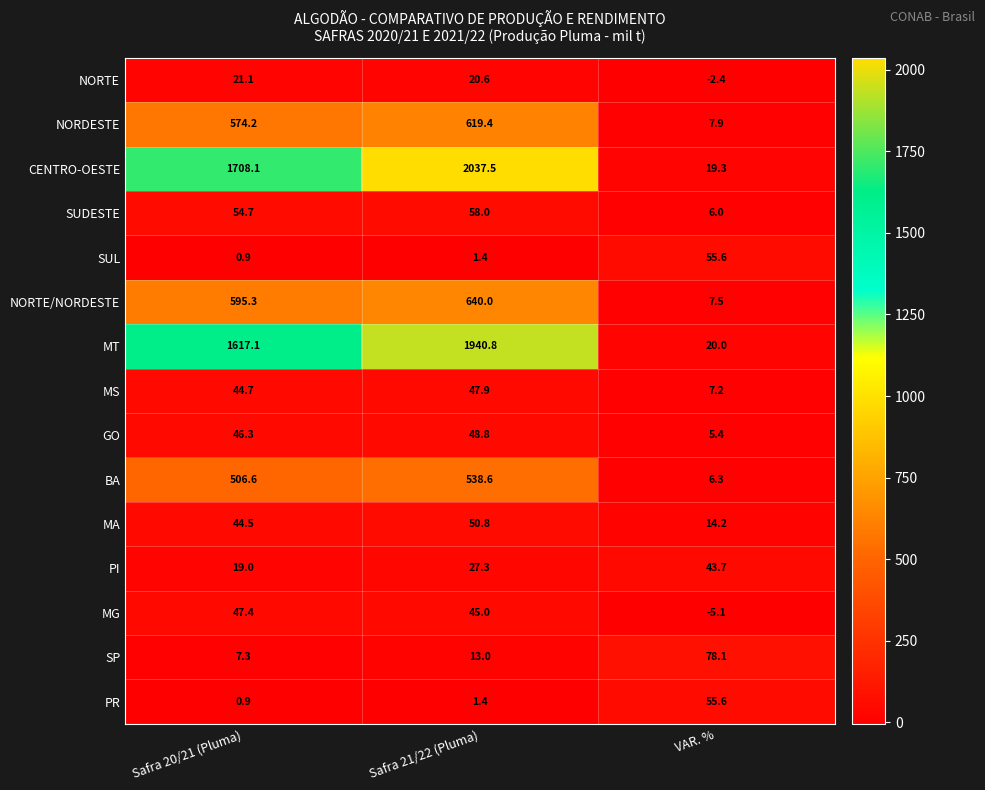

Rank the categories by PR value from lowest to highest.

Safra 20/21 (Pluma), Safra 21/22 (Pluma), VAR. %